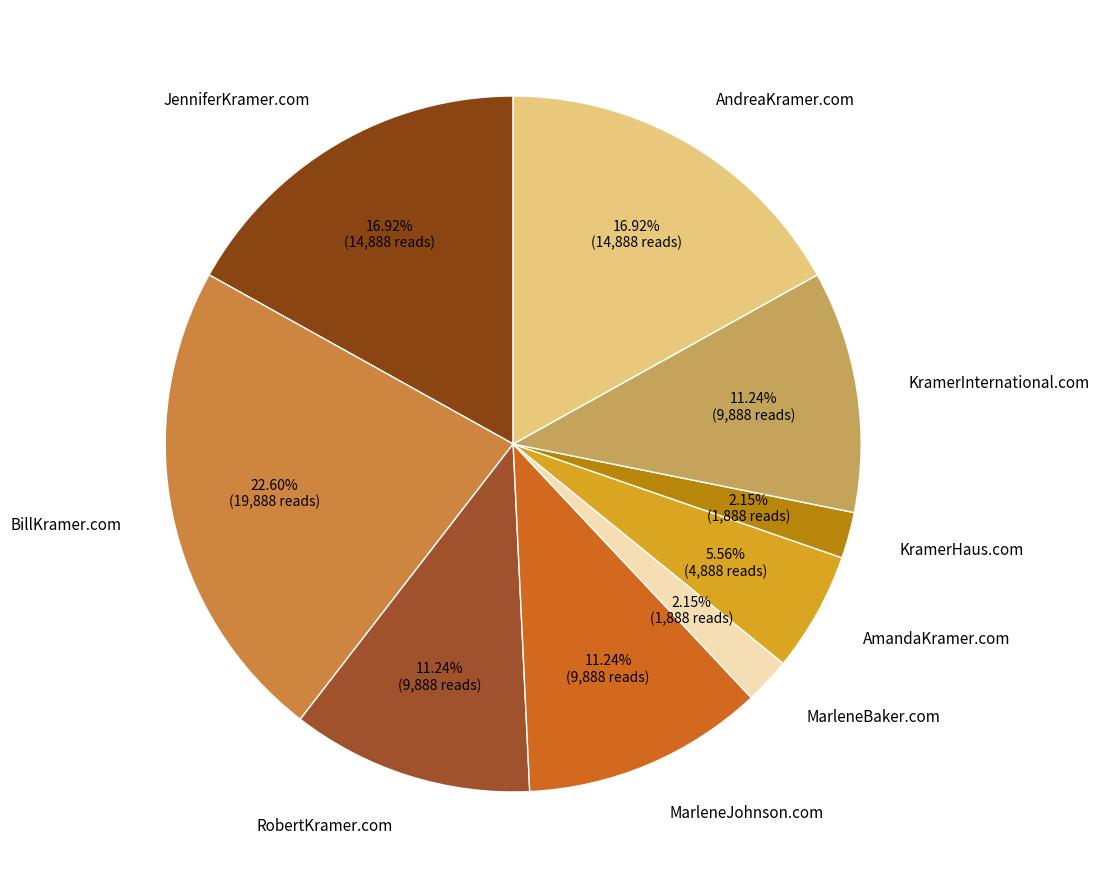

To the nearest percent, what is the difference between the KramerHaus.com and MarleneJohnson.com slice percentages?

9%